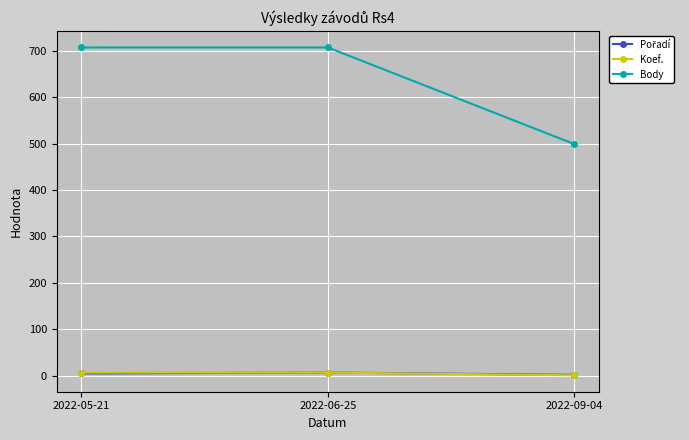

What position from the right is 2022-05-21?

3